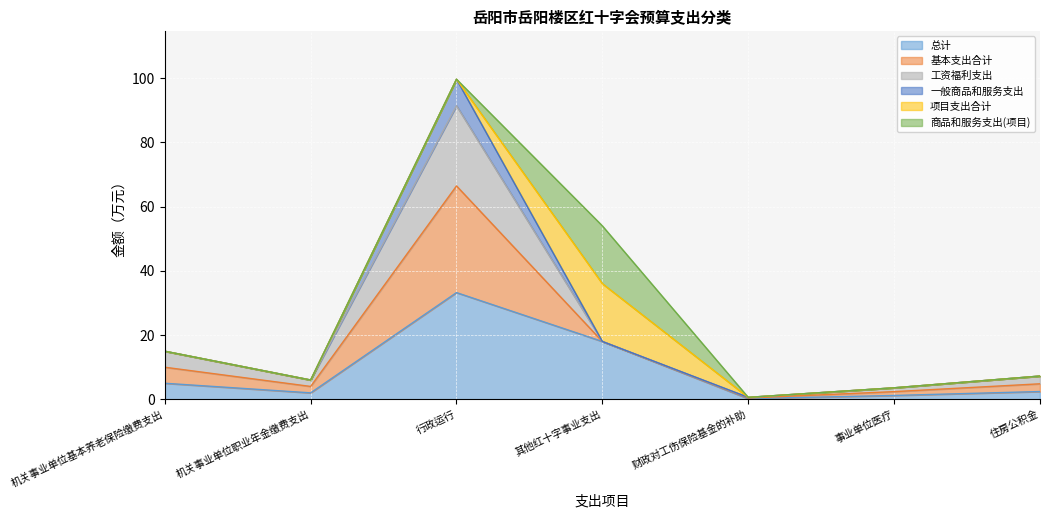

Does the chart display data point markers on the line(s)?

No